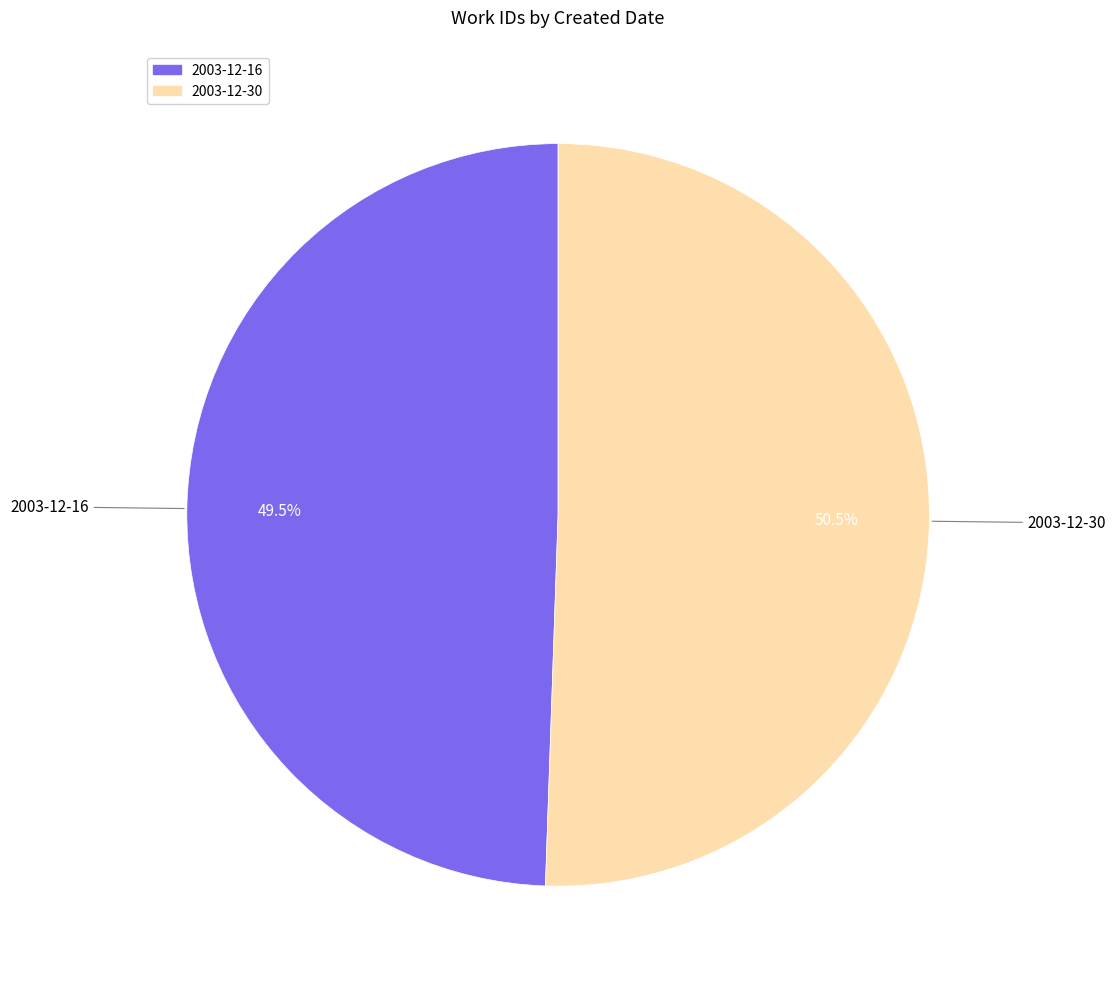

What percentage do 2003-12-30 and 2003-12-16 together represent?

100.0%